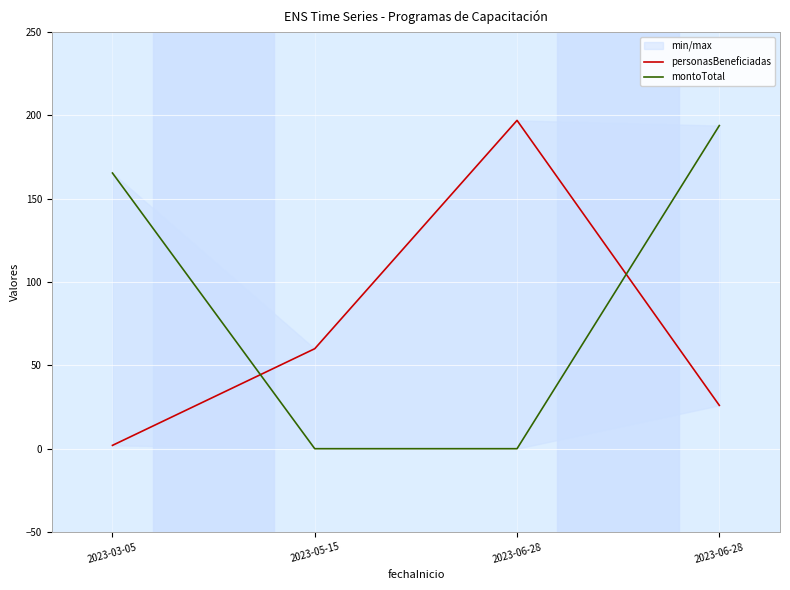

Rank the series by their average value, from lowest to highest.

personasBeneficiadas, montoTotal